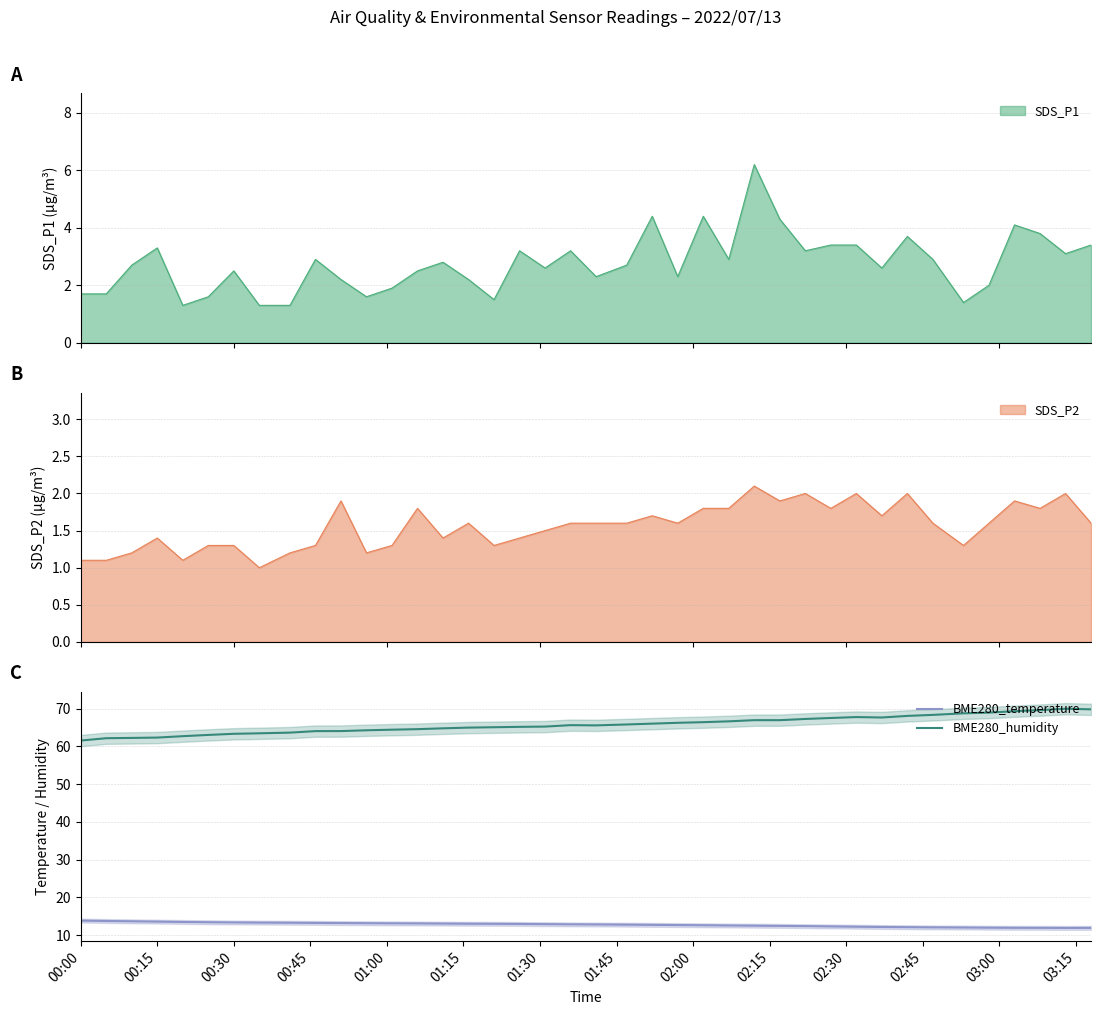

True or false: BME280_humidity and BME280_temperature cross at least once.

False